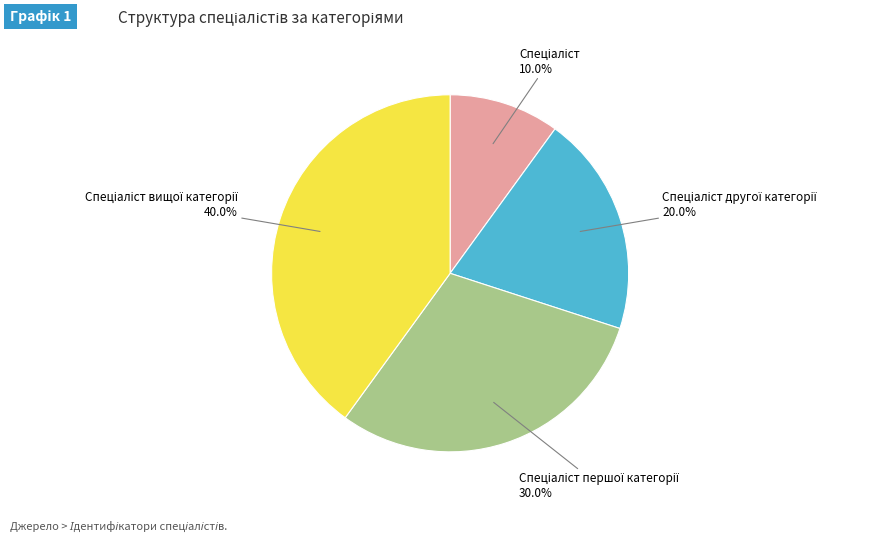

Is there any slice that represents more than half of the pie?

No